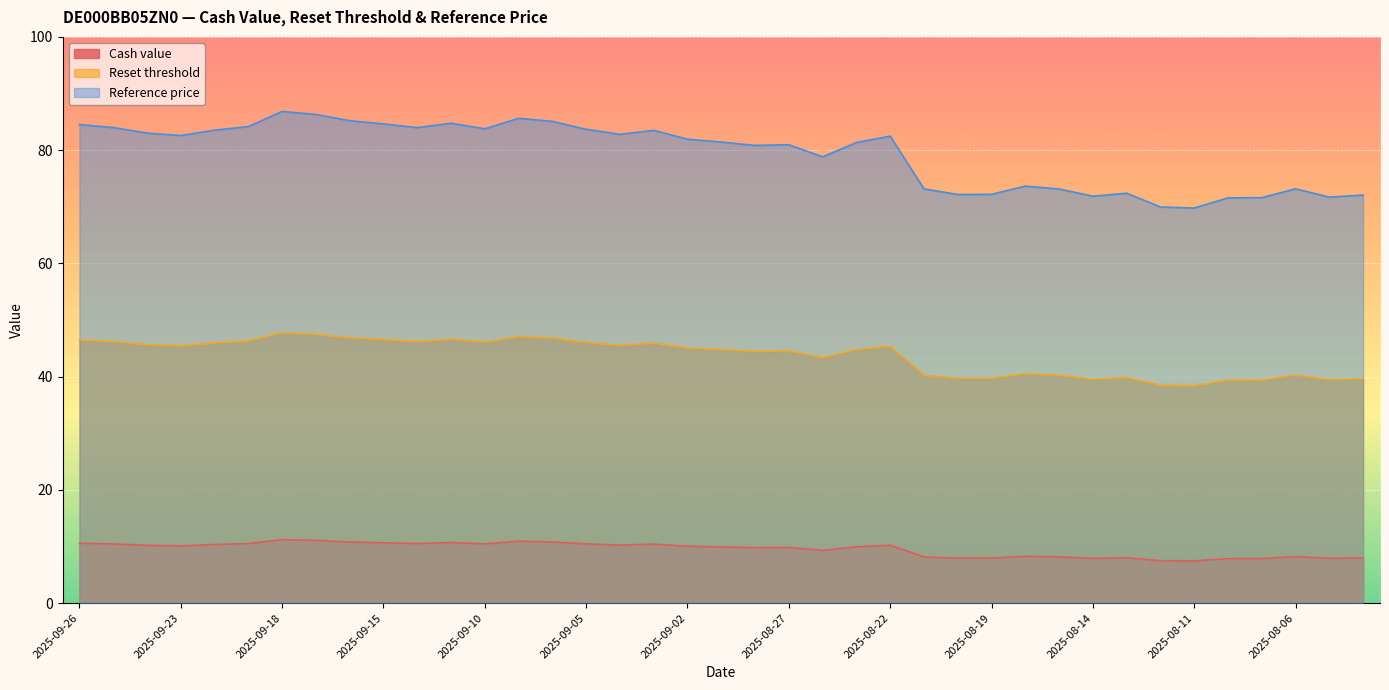

At which category does Reset threshold reach its first local valley?

2025-09-23